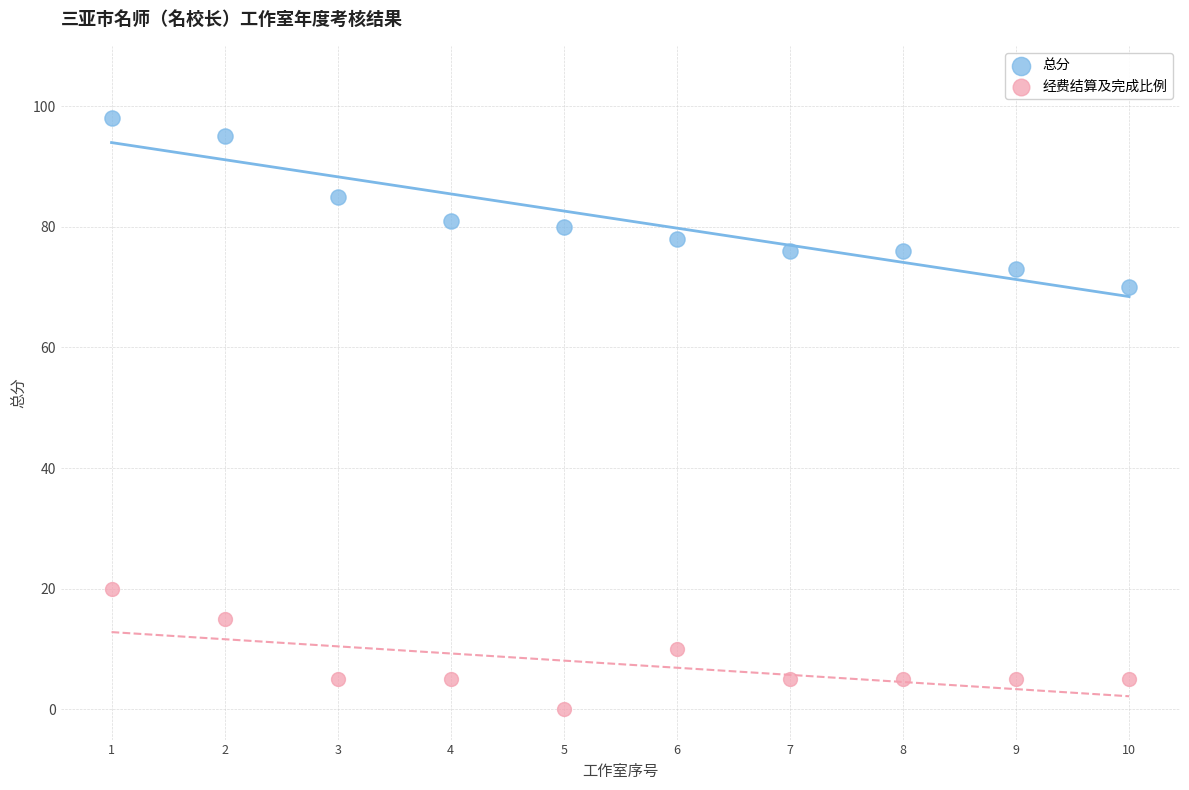

Which series contains the lowest Y value?

经费结算及完成比例